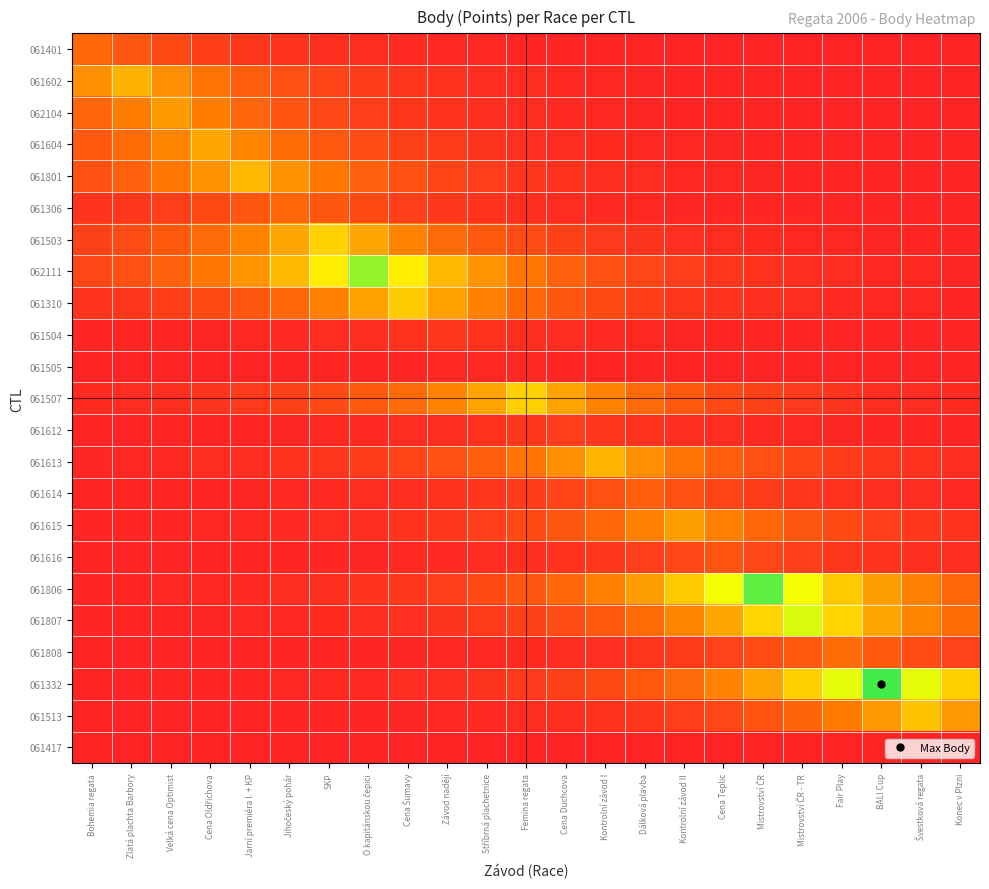

List the series in order of their peak value, lowest first.

061417, 061505, 061504, 061612, 061616, 061614, 061306, 061401, 061808, 062104, 061615, 061604, 061602, 061613, 061801, 061513, 061310, 061507, 061503, 061807, 062111, 061806, 061332